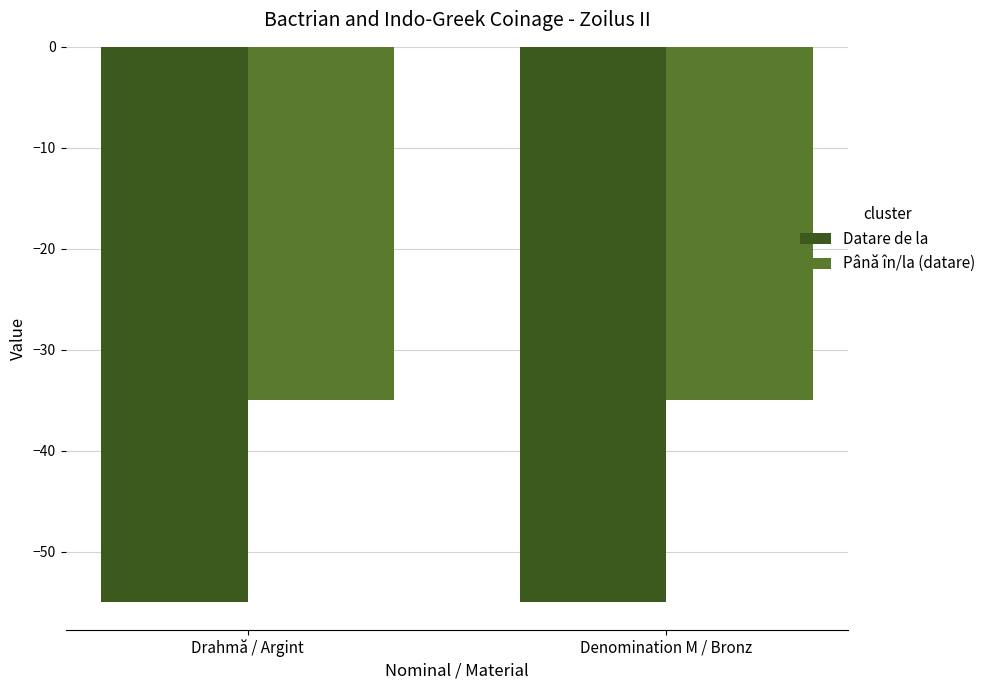

Rank the series by their average value, from lowest to highest.

Datare de la, Până în/la (datare)